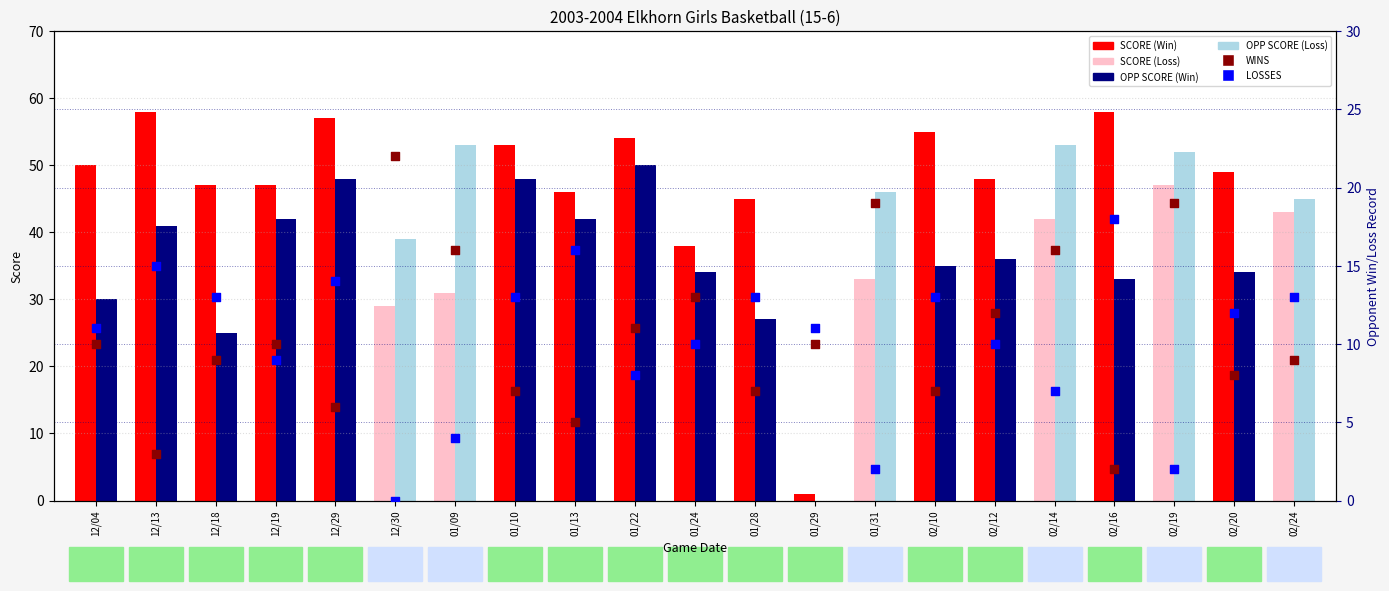

Which series contains the lowest Y value?

LOSSES